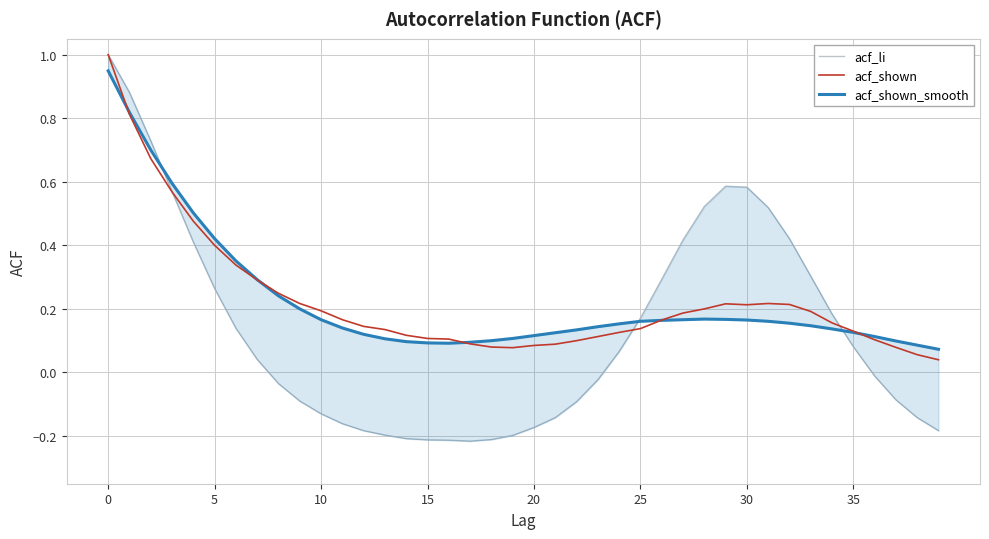

Is it true that acf_li equals -0.0 at 23?

True